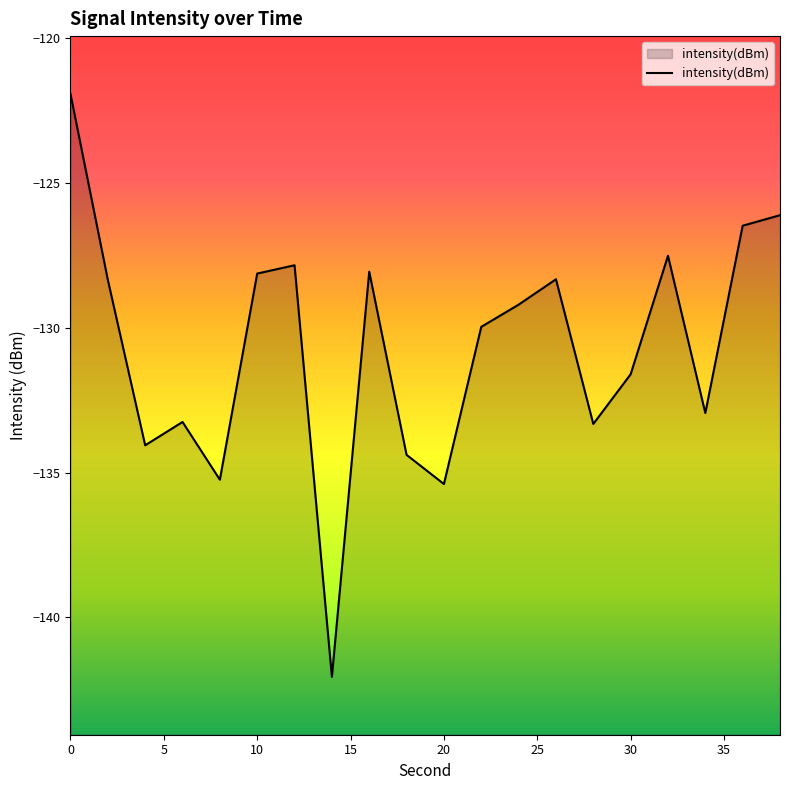

How many data points are less than -129?

11